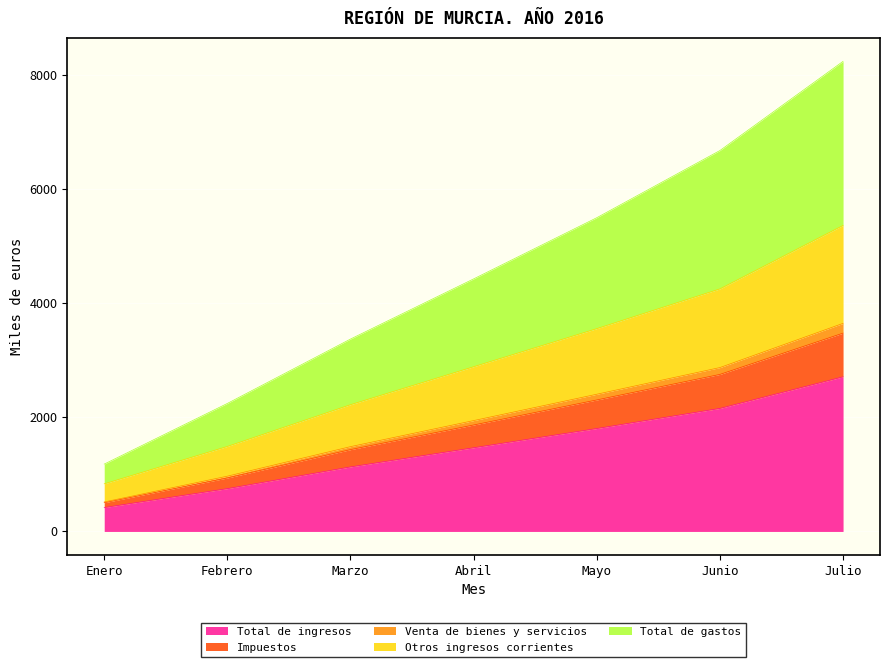

The value of Total de ingresos at Abril is 2568. True or false?

False